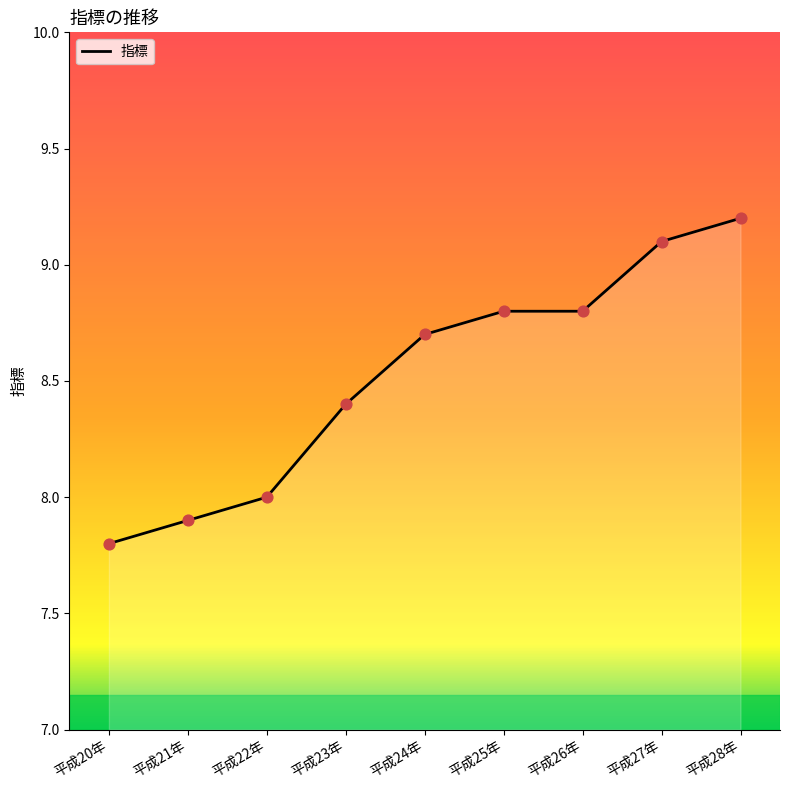

Approximately how many times larger is the value at 平成20年 compared to 平成28年?

0.8